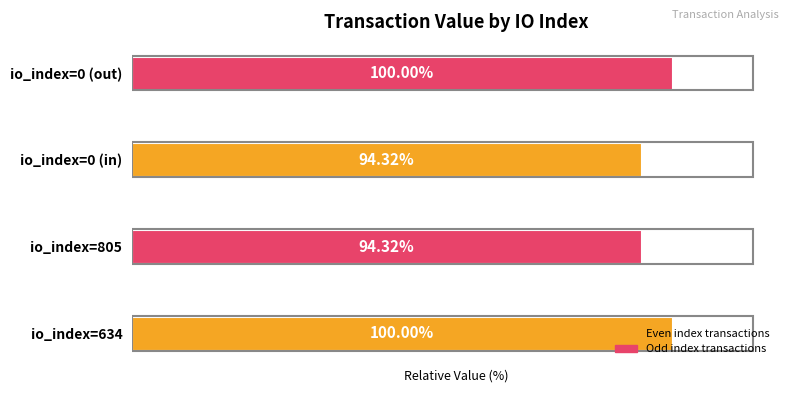

Between io_index=634 and io_index=0 (in), which is larger?

io_index=634